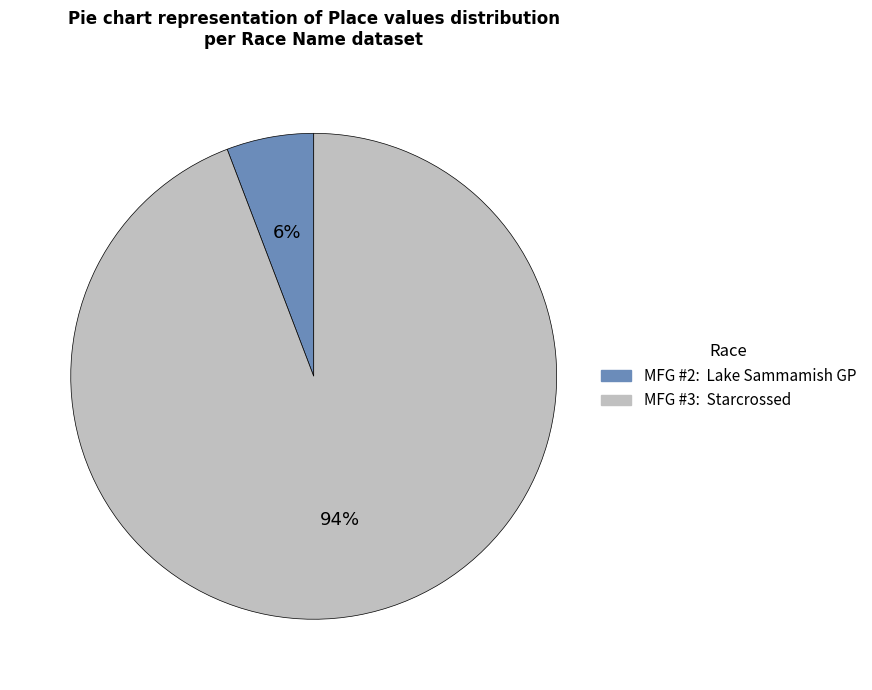

Combined, do MFG #3: Starcrossed and MFG #2: Lake Sammamish GP account for over 50%?

Yes